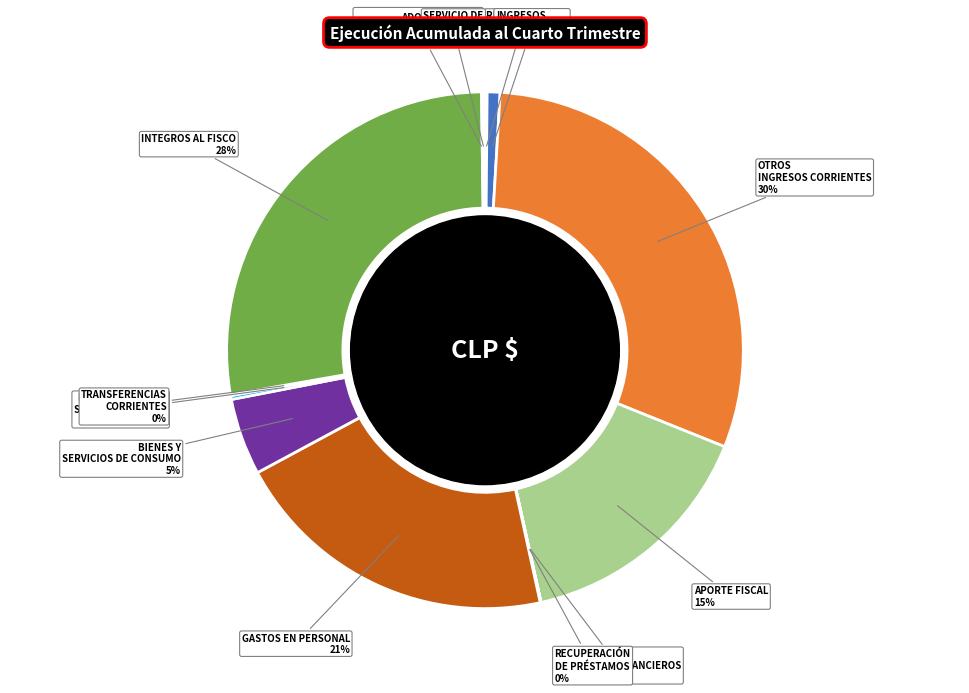

Which category has the biggest portion of the pie?

OTROS INGRESOS CORRIENTES